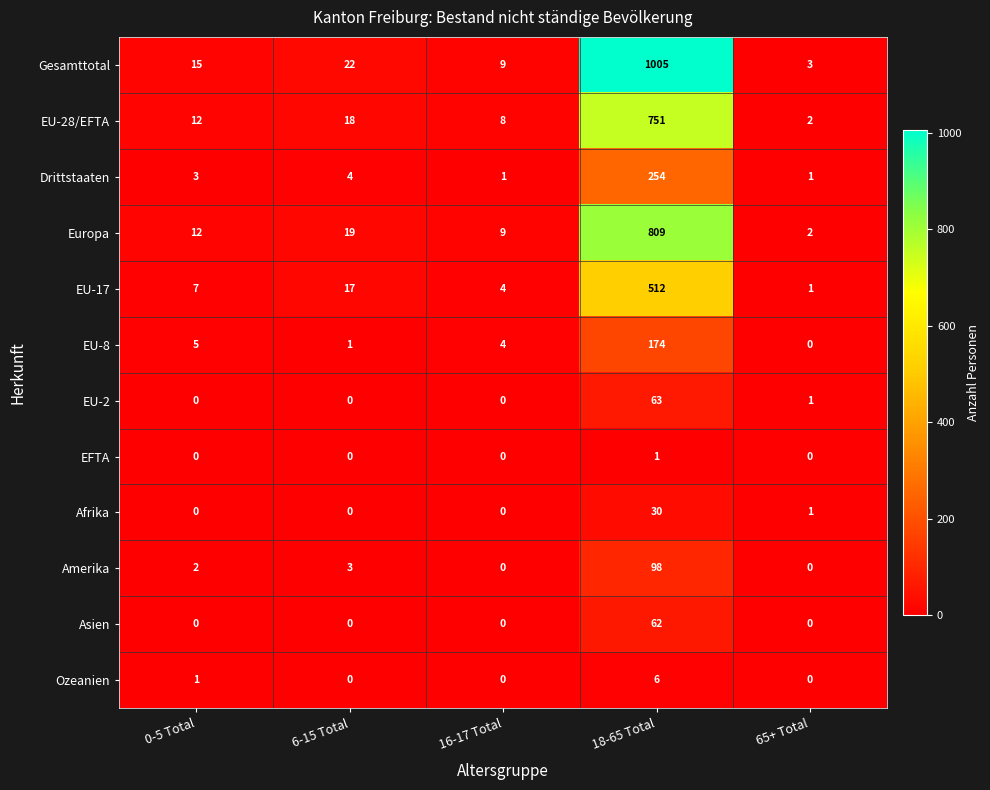

Where is Gesamttotal nearest to the value 504?

6-15 Total